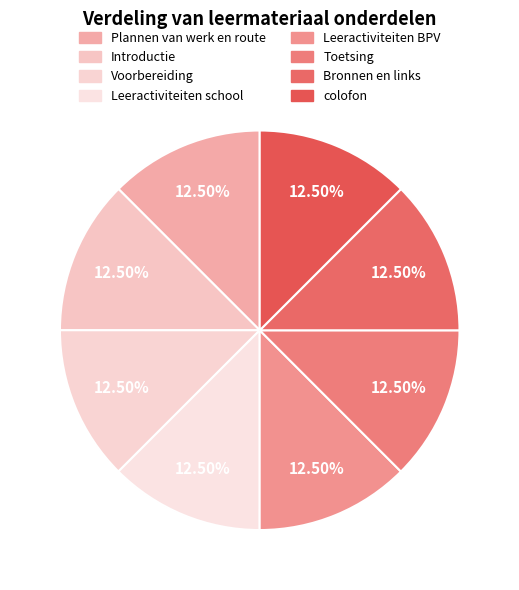

To the nearest percent, what portion does Introductie represent?

12%